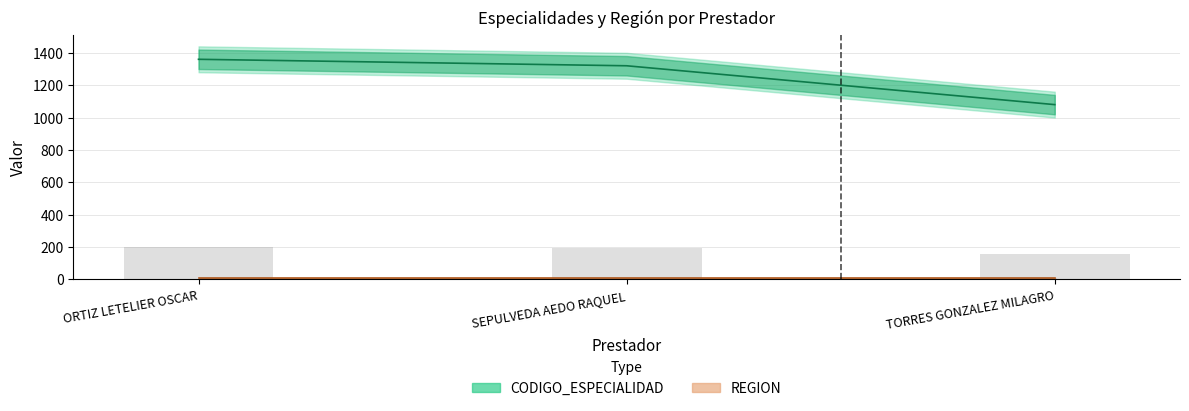

What is the average value?

1253